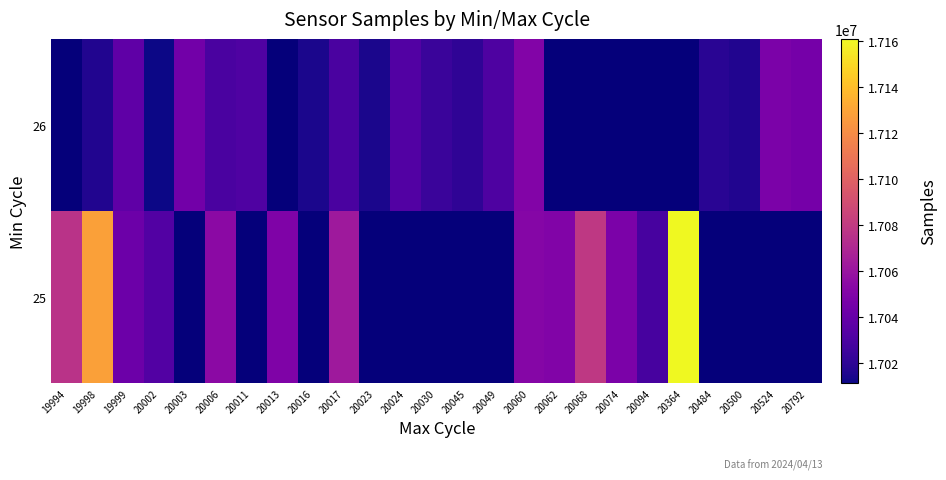

Is the value of 26 at 20094 greater than the value of 25 at 20045?

No